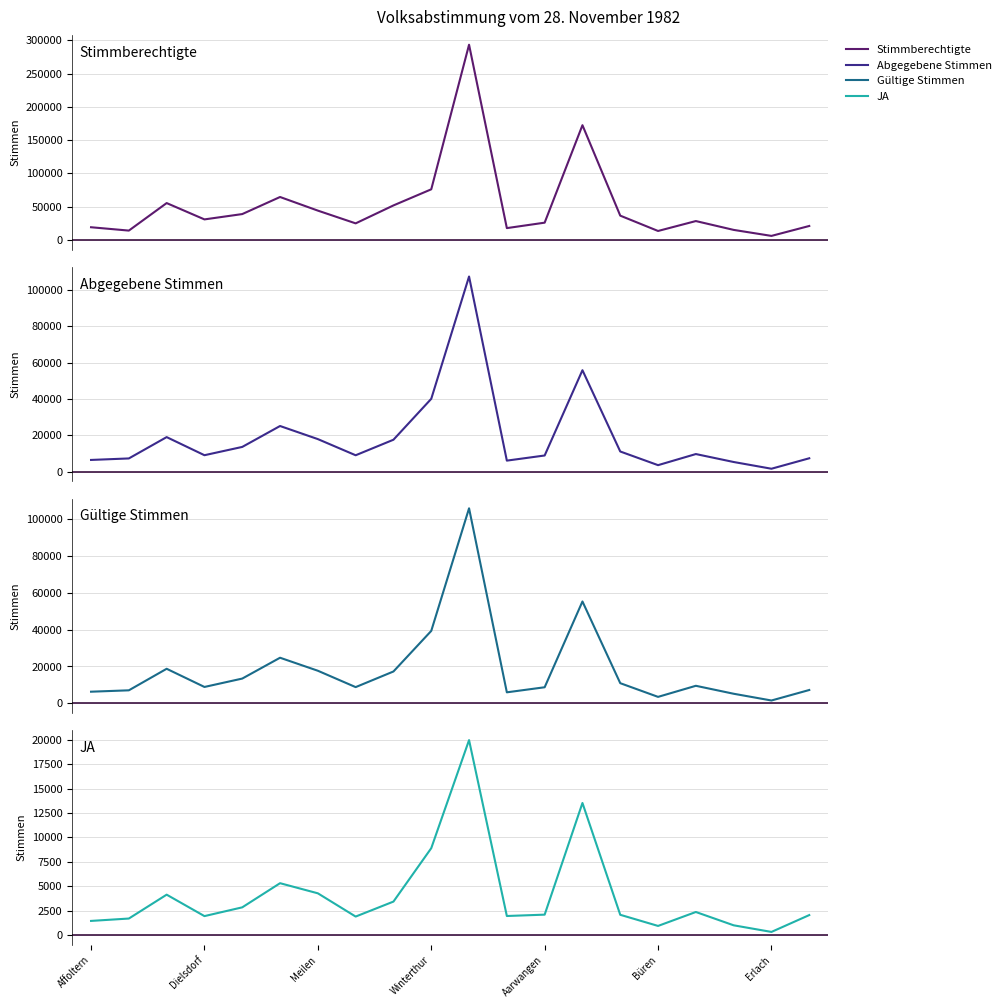

Rank the series by their maximum value, from highest to lowest.

Stimmberechtigte, Abgegebene Stimmen, Gültige Stimmen, JA